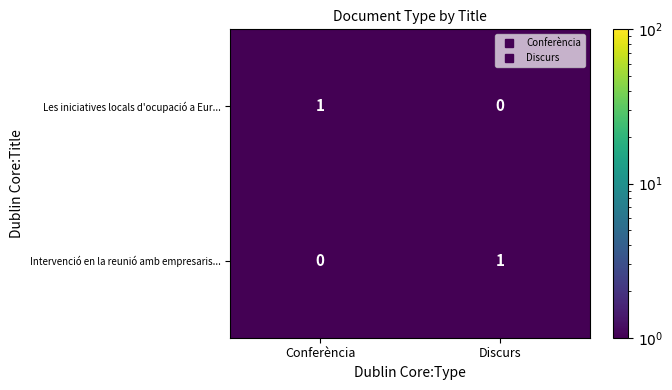

At which label does Les iniciatives locals d'ocupació a Eur... reach its minimum?

Discurs